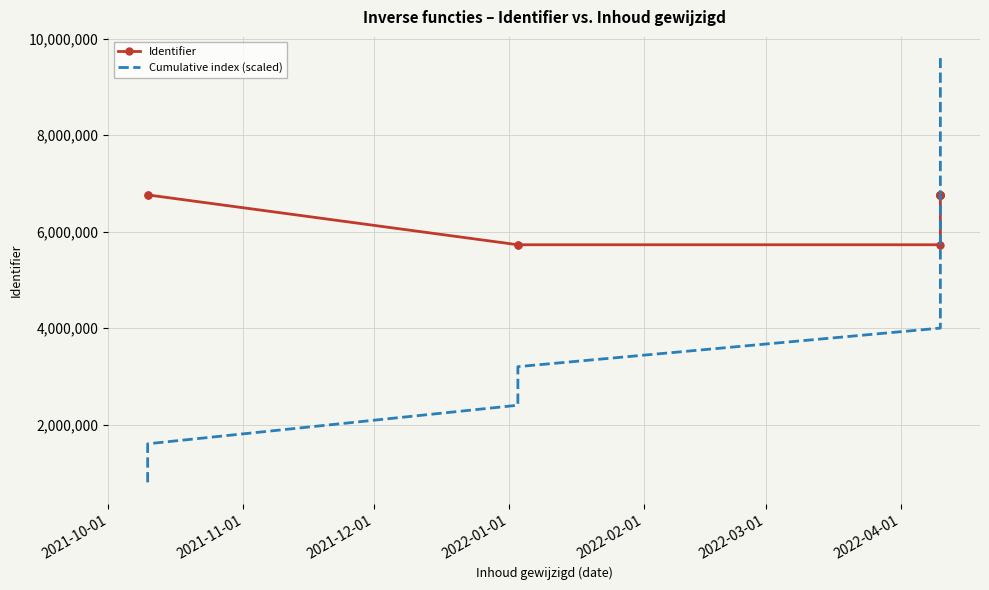

Reading left to right, extract all data points from this chart.

Identifier: 6762867	6762871	5728485	5728486	5728488	6762618	6762623	6762633	6762661	6762702	6762841	6762850
Cumulative index (scaled): 800000	1600000	2400000	3200000	4000000	4800000	5600000	6400000	7200000	8000000	8800000	9600000